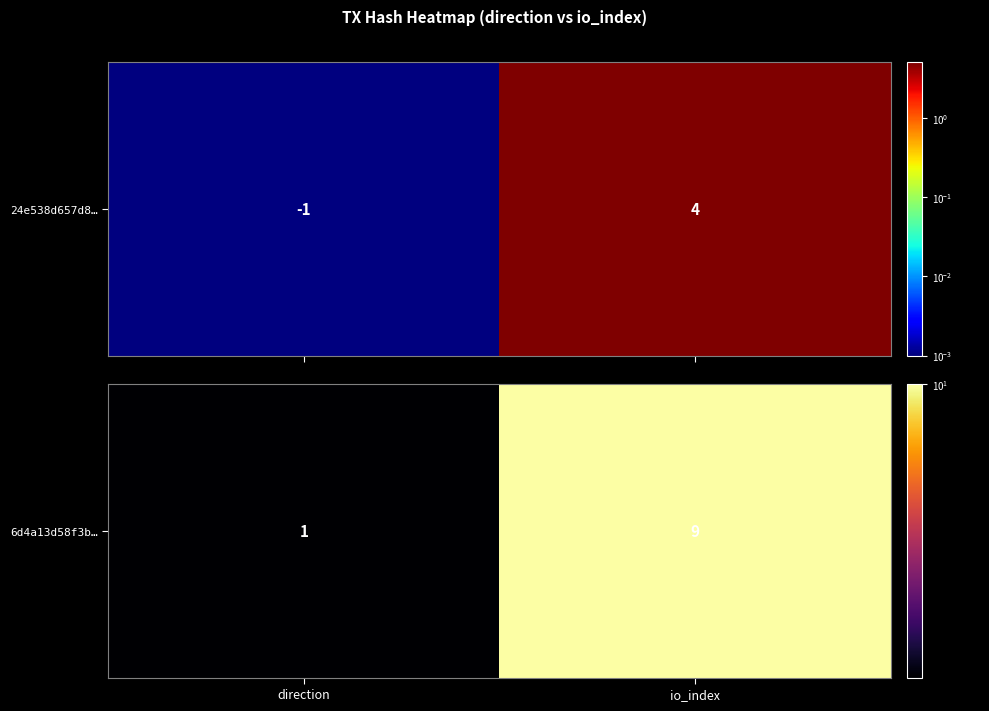

Approximately how many times larger is the value at direction compared to io_index?

0.2